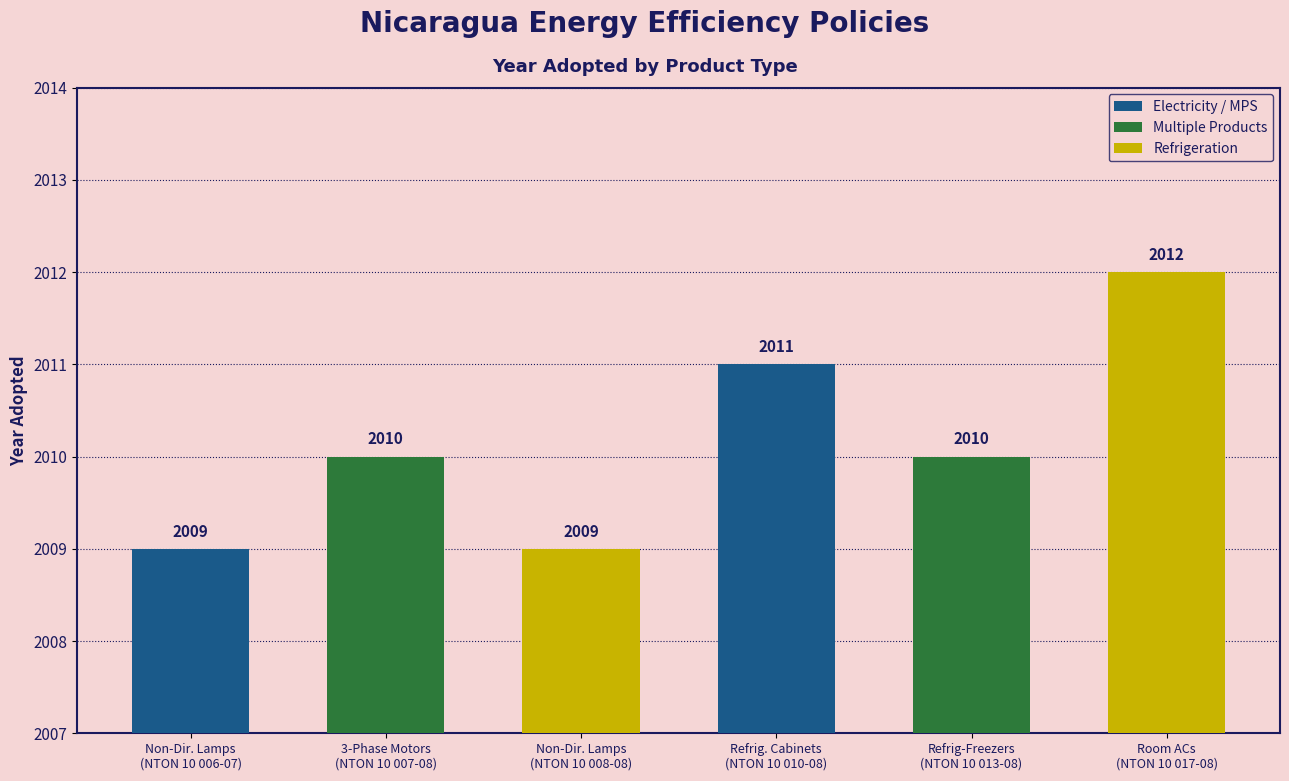

What is the difference between the maximum and minimum values?

3